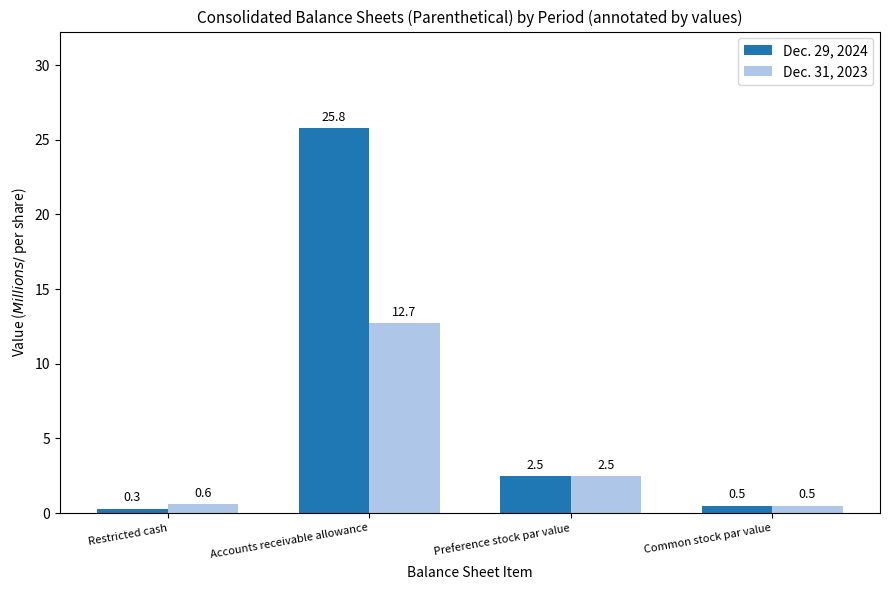

What position from the left is Common stock par value?

4